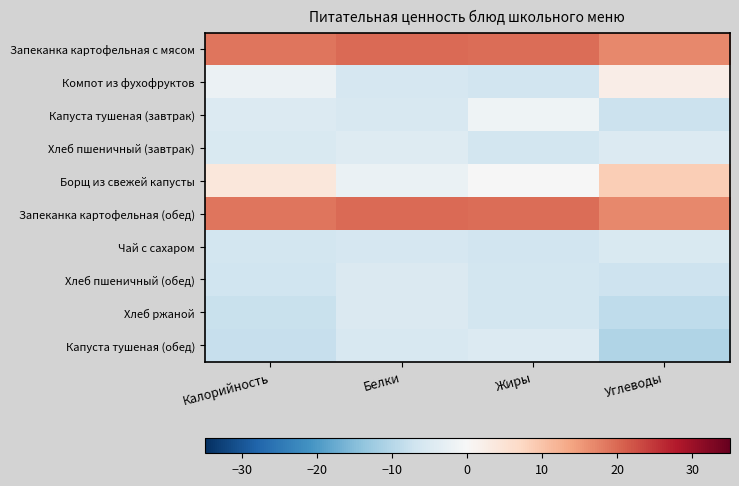

At which category does the chart reach its minimum across all series?

Углеводы